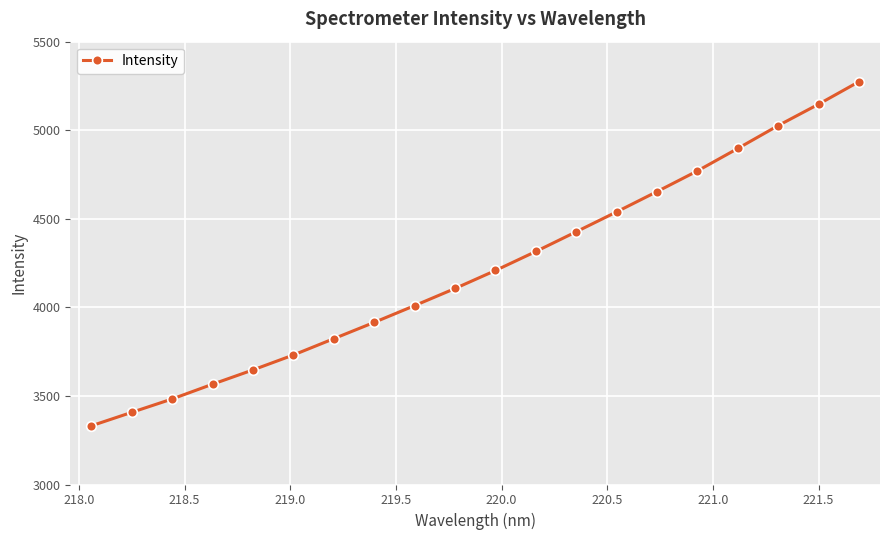

What is the difference between the maximum and minimum values?

1942.4